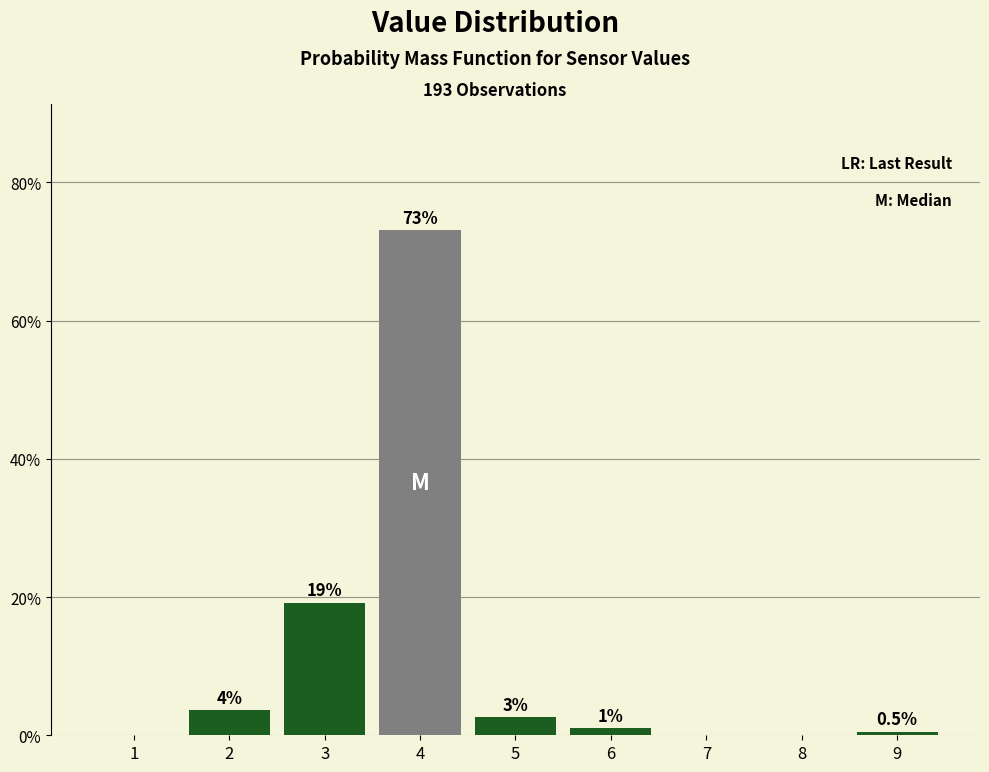

Which range on the x-axis has the tallest bar?

3.5 to 4.5